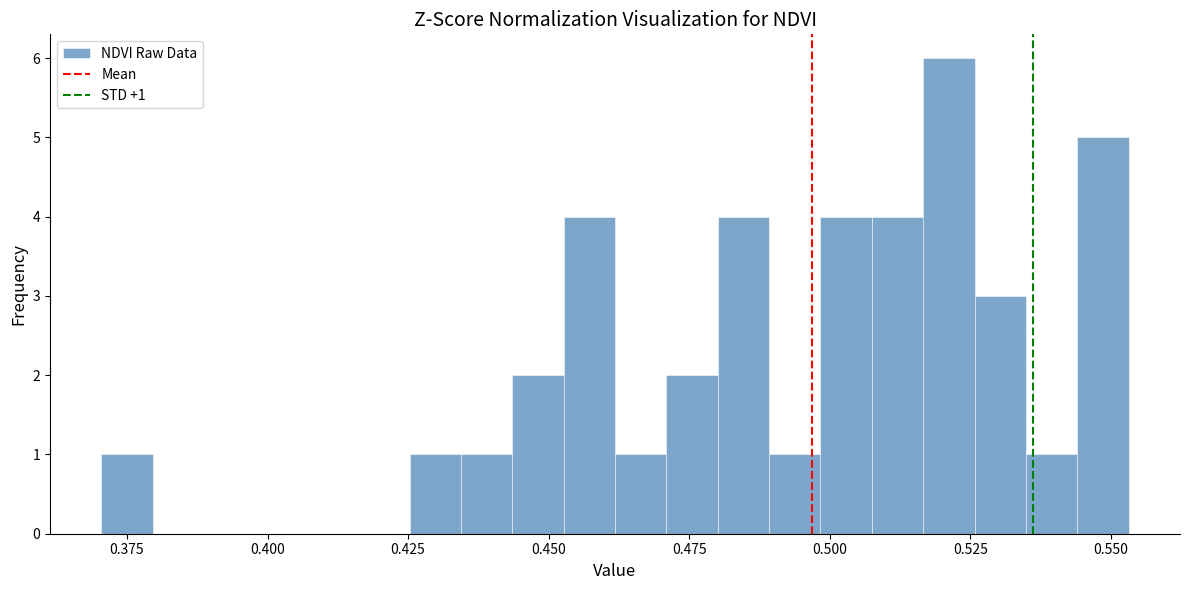

Read against the x-axis, roughly where is the centre of the tallest bar?

0.520